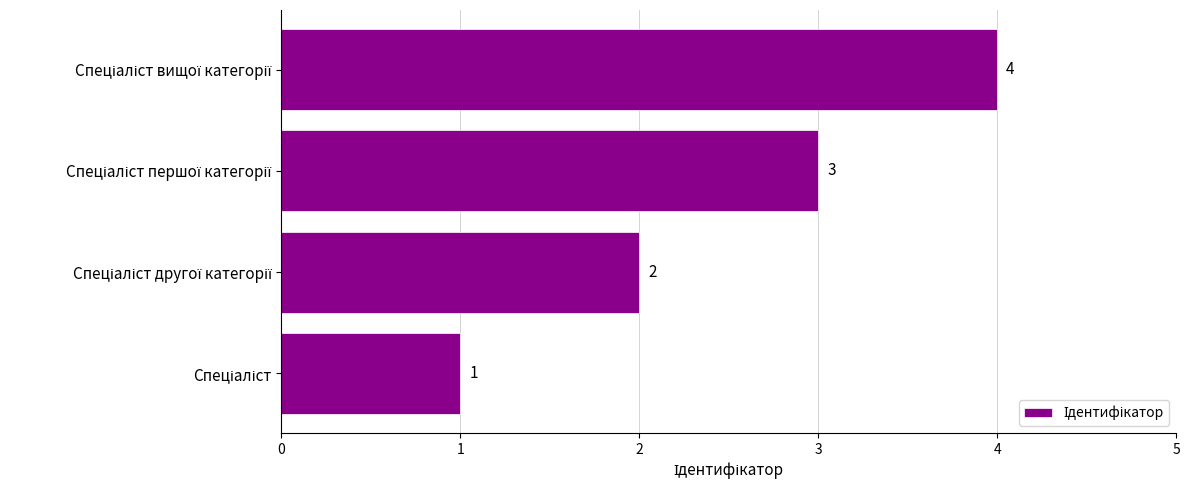

What is the difference between the maximum and minimum values?

3